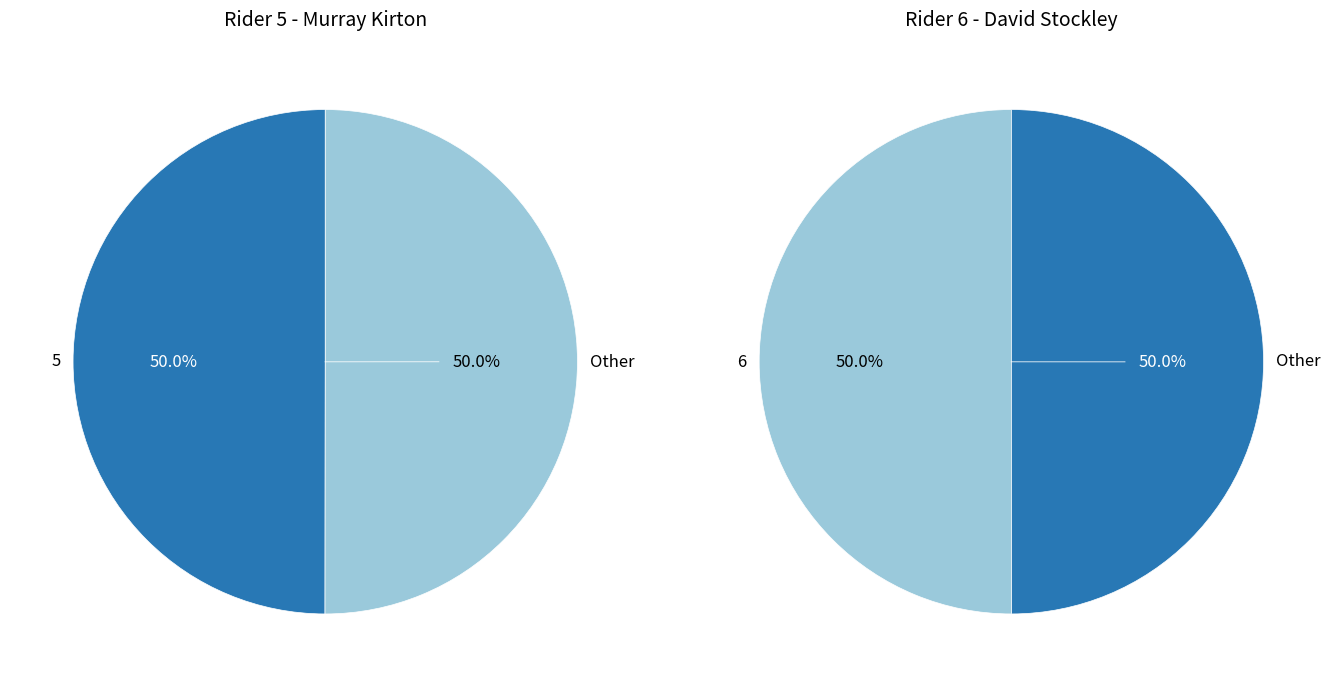

How many segments does this pie chart have?

2